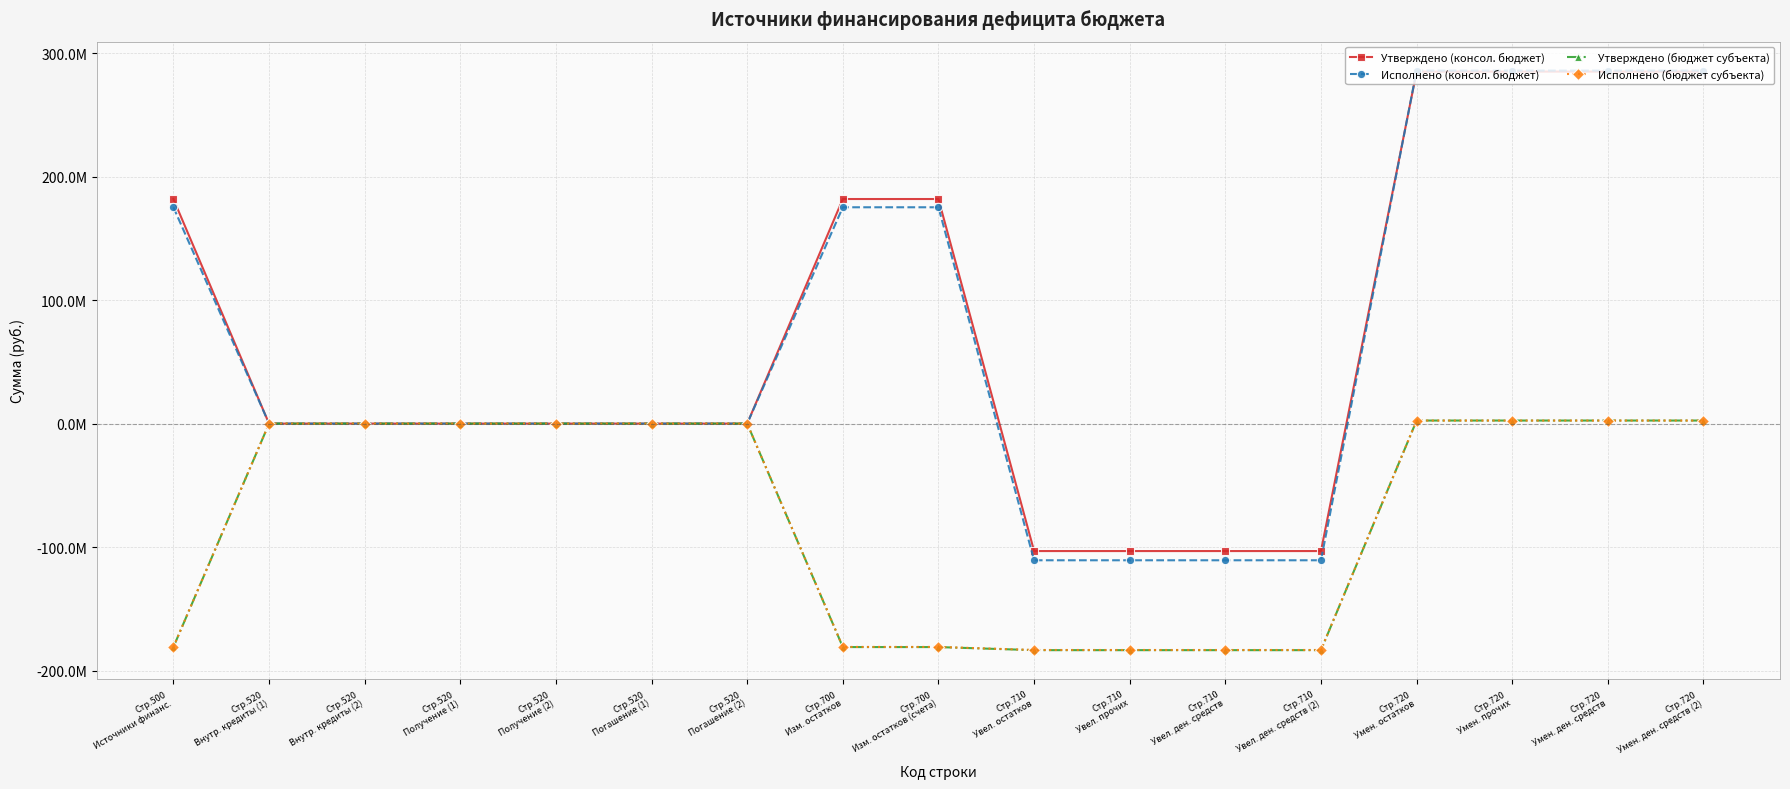

True or false: Утверждено (консол. бюджет) has a value of -48181417.7 at Стр.710
Увел. остатков.

False